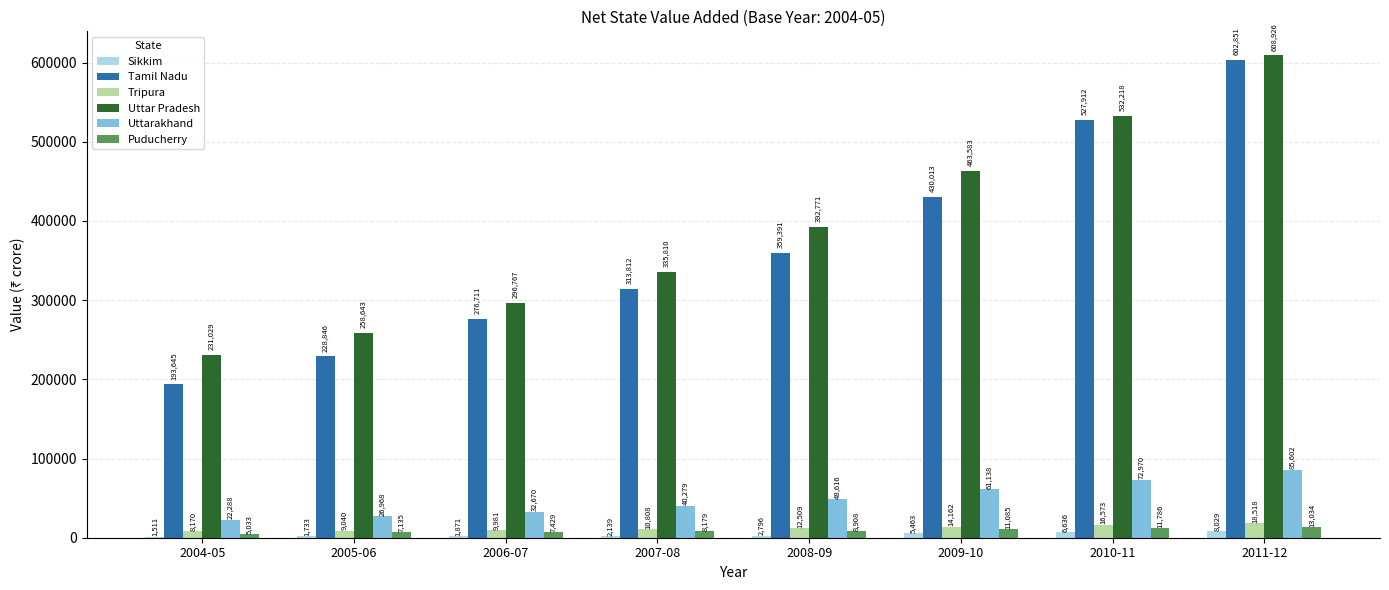

Between 2004-05 and 2009-10, which series saw the biggest shift?

Tamil Nadu